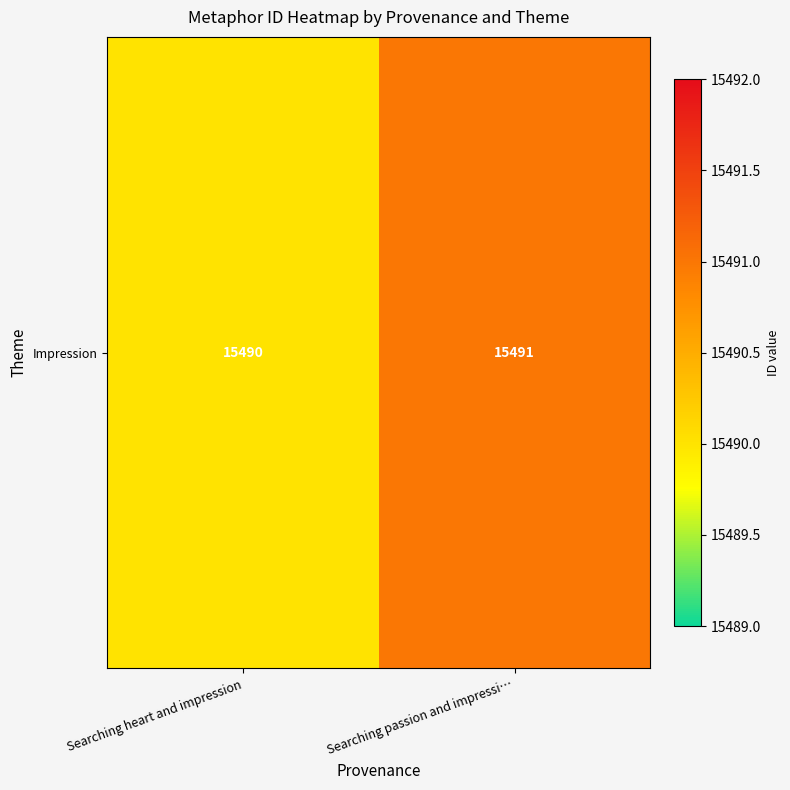

How many values are between 15490 and 15491?

2